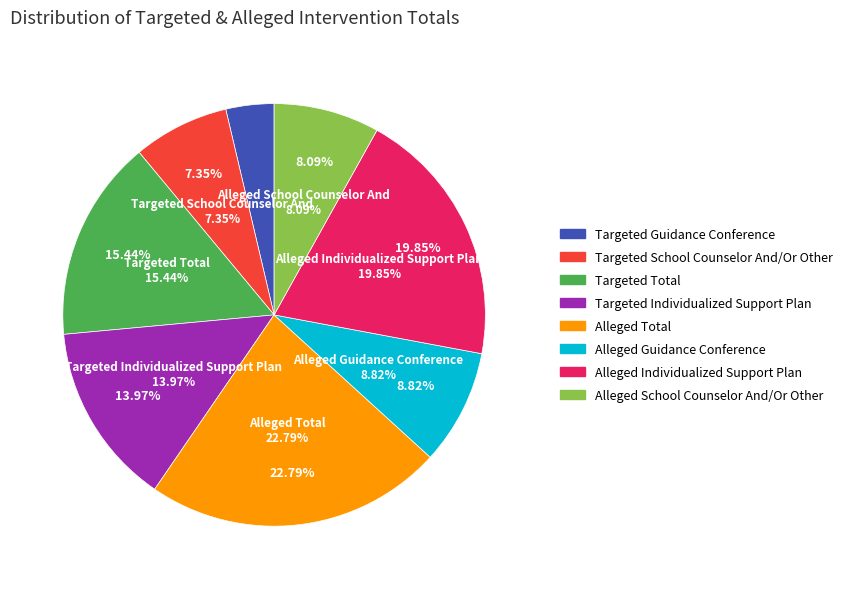

Is there any slice that represents more than half of the pie?

No